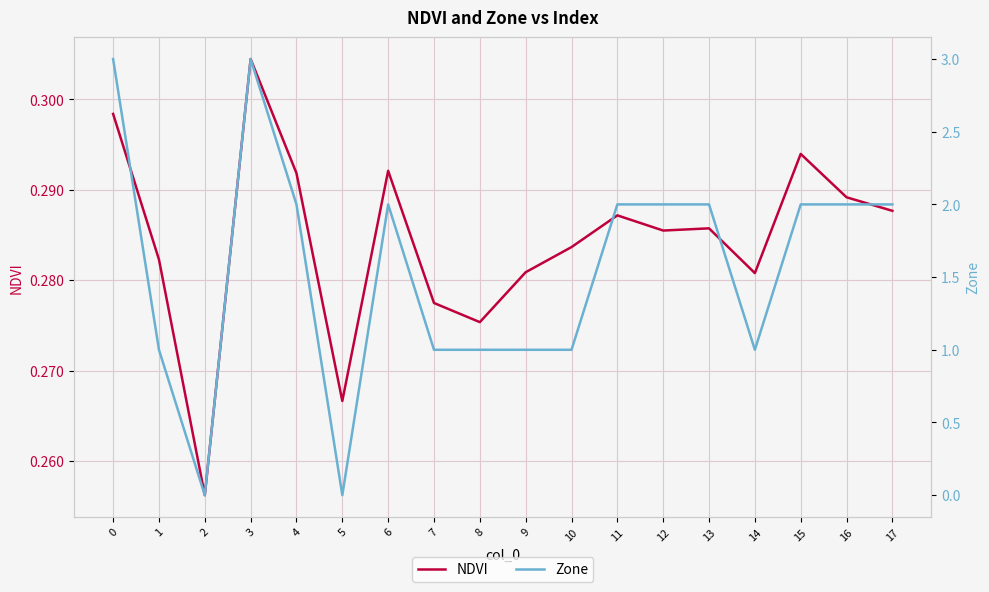

Reading left to right, extract all data points from this chart.

NDVI: 0.3	0.3	0.3	0.3	0.3	0.3	0.3	0.3	0.3	0.3	0.3	0.3	0.3	0.3	0.3	0.3	0.3	0.3
Zone: 3.0	1.0	0.0	3.0	2.0	0.0	2.0	1.0	1.0	1.0	1.0	2.0	2.0	2.0	1.0	2.0	2.0	2.0